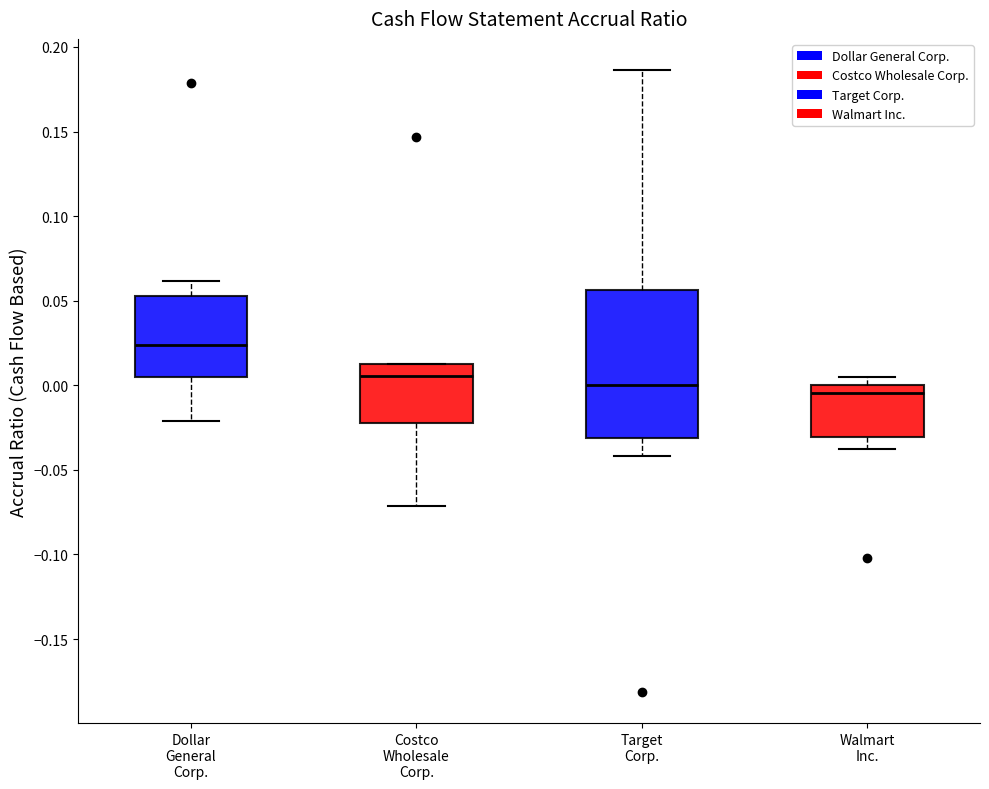

Reading left to right, transcribe this box plot: for each box, give where its median line is, the range the box spans, and where its two whiskers end, as read against the y-axis. The values are not printed on the chart, so give them approximately, as read against the axis.

Dollar General Corp.: median 0.025, box 0.005 to 0.055, whiskers -0.020 to 0.060
Costco Wholesale Corp.: median 0.005, box -0.020 to 0.010, whiskers -0.070 to 0.015
Target Corp.: median 0.000, box -0.030 to 0.055, whiskers -0.040 to 0.185
Walmart Inc.: median -0.005, box -0.030 to 0.000, whiskers -0.040 to 0.005